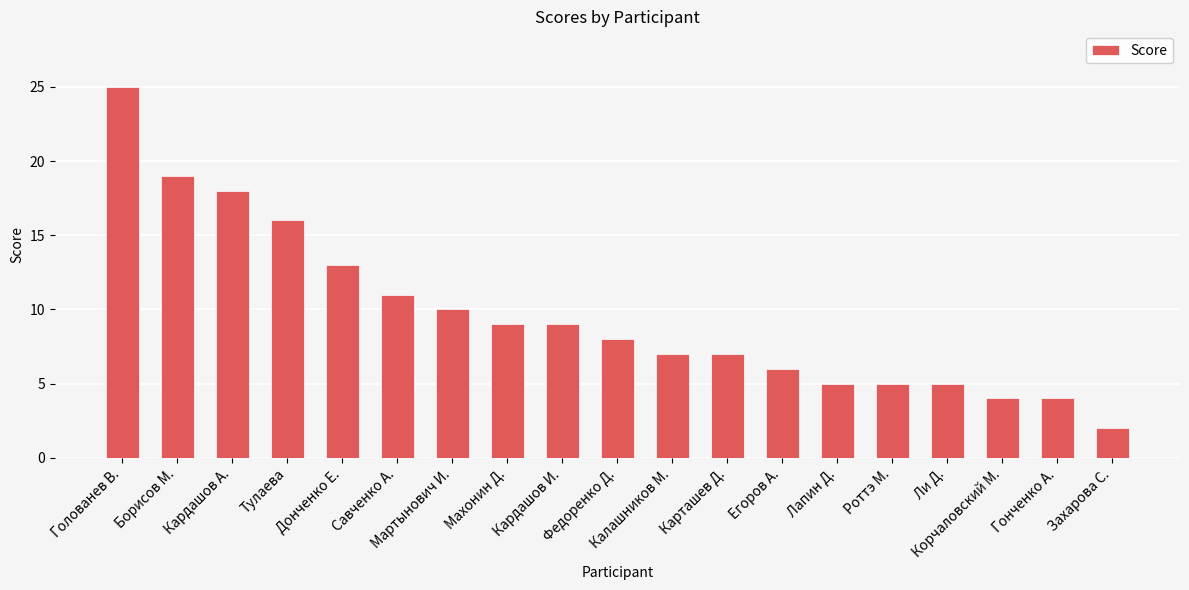

How many categories are shown in the chart?

19